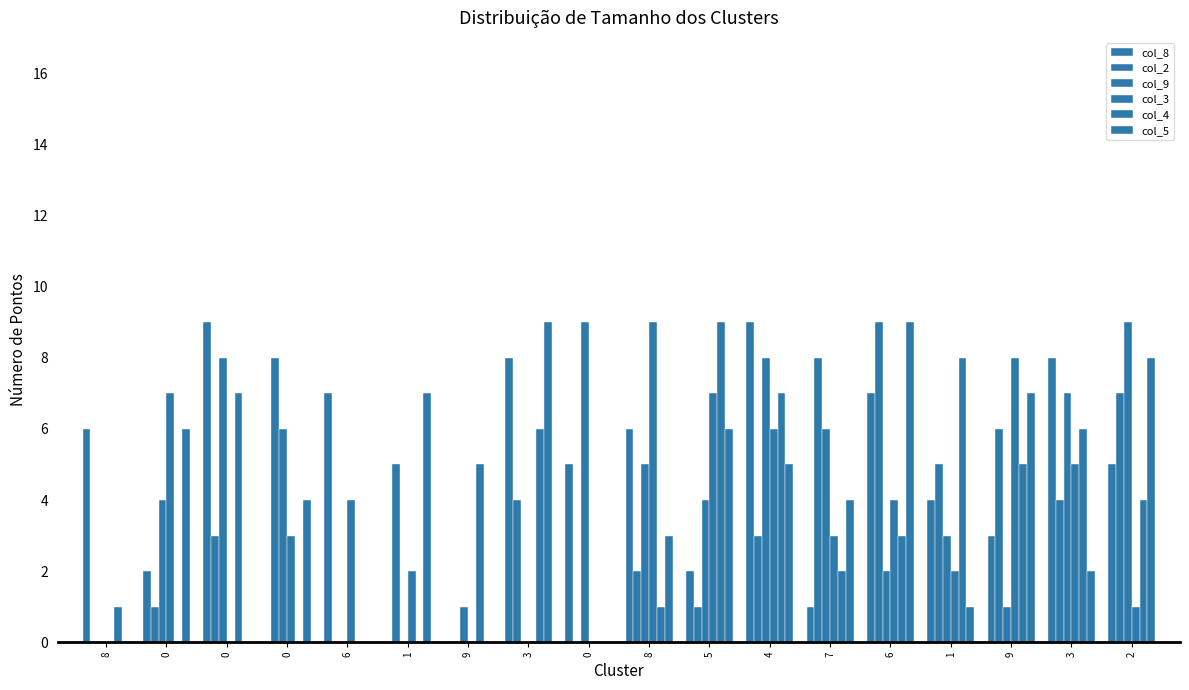

True or false: col_9 has a value of 2 at 0.

False